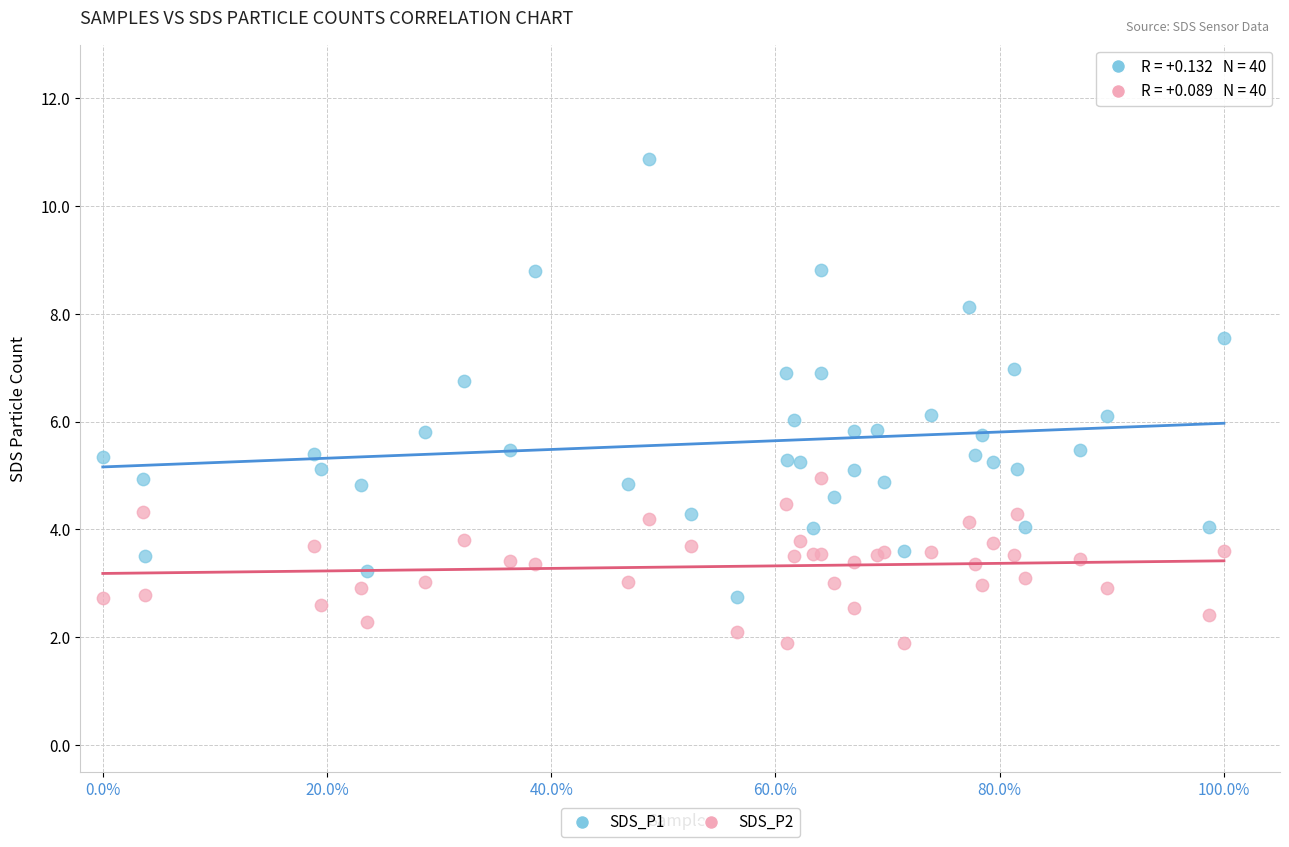

Which series reaches the maximum Y coordinate?

SDS_P1